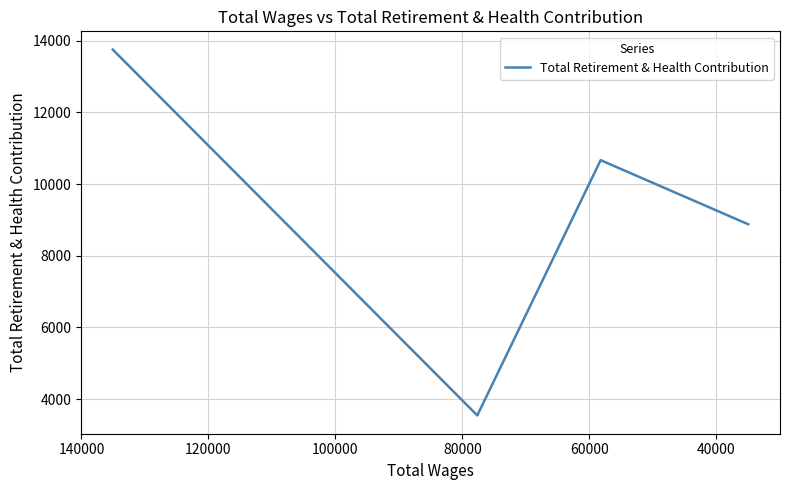

What is the value of the 4th point from the left?

8878